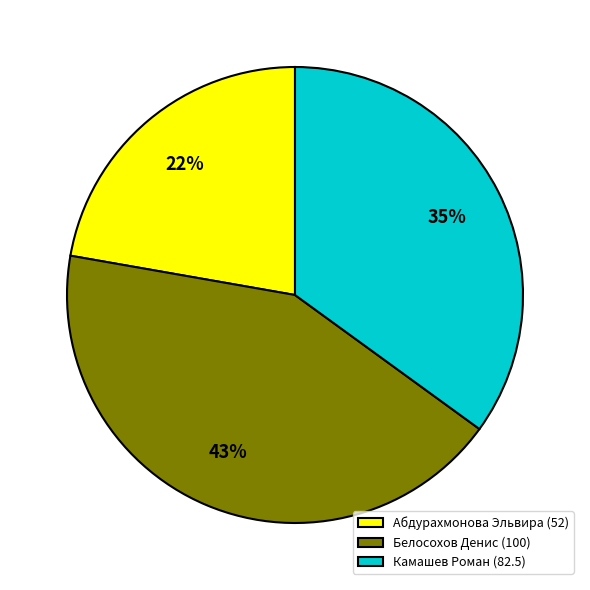

Which has a higher value, Белосохов Денис (100) or Абдурахмонова Эльвира (52)?

Белосохов Денис (100)